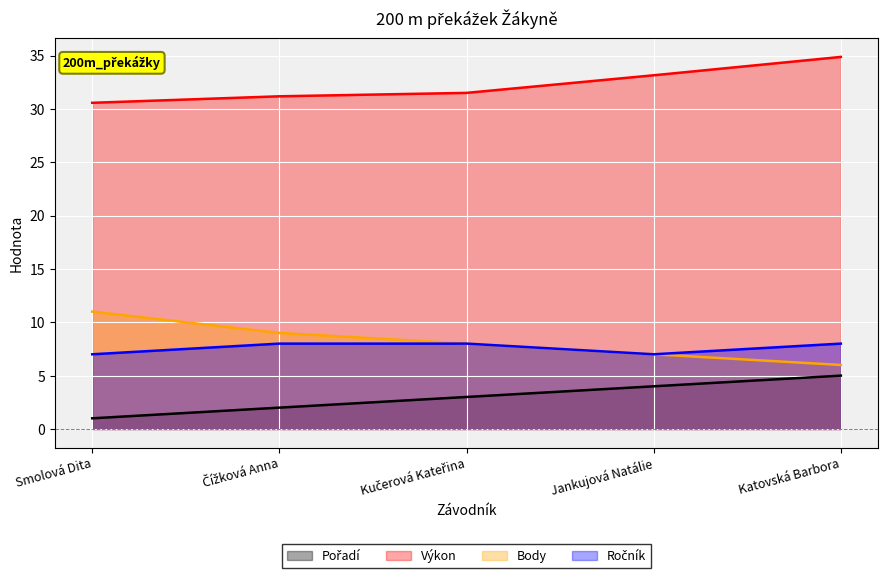

True or false: Pořadí has more than 1 interior local peaks.

False